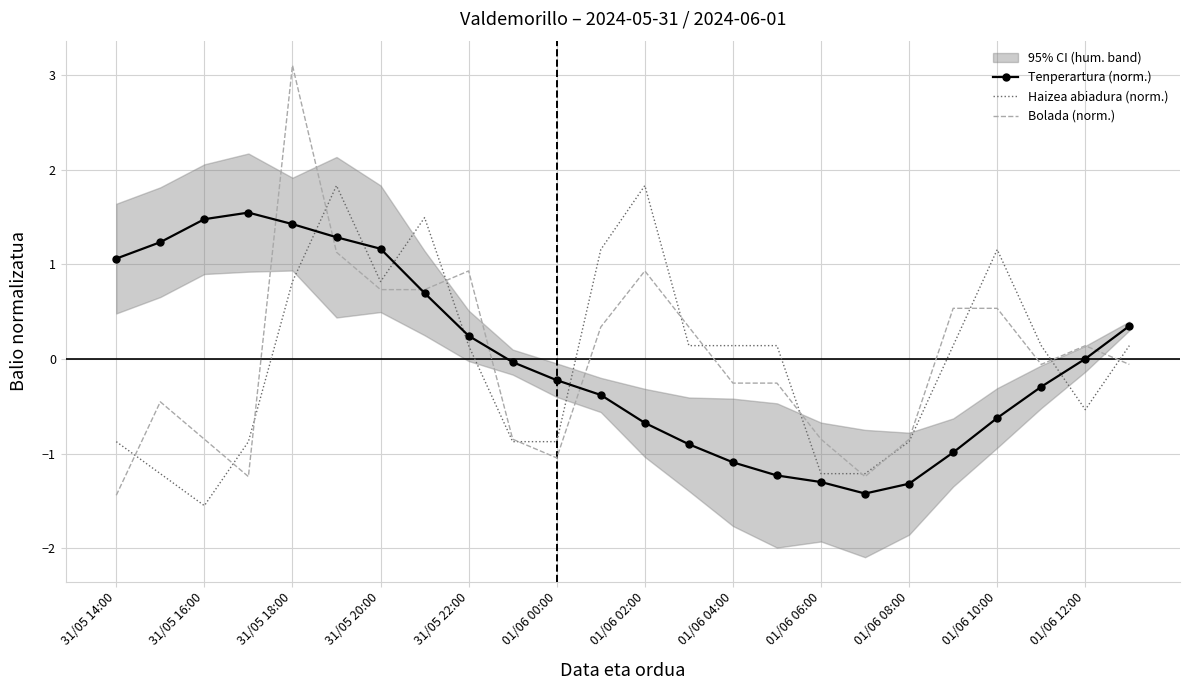

True or false: Haizea abiadura (norm.) has a value of -0.9 at 01/06 00:00.

True